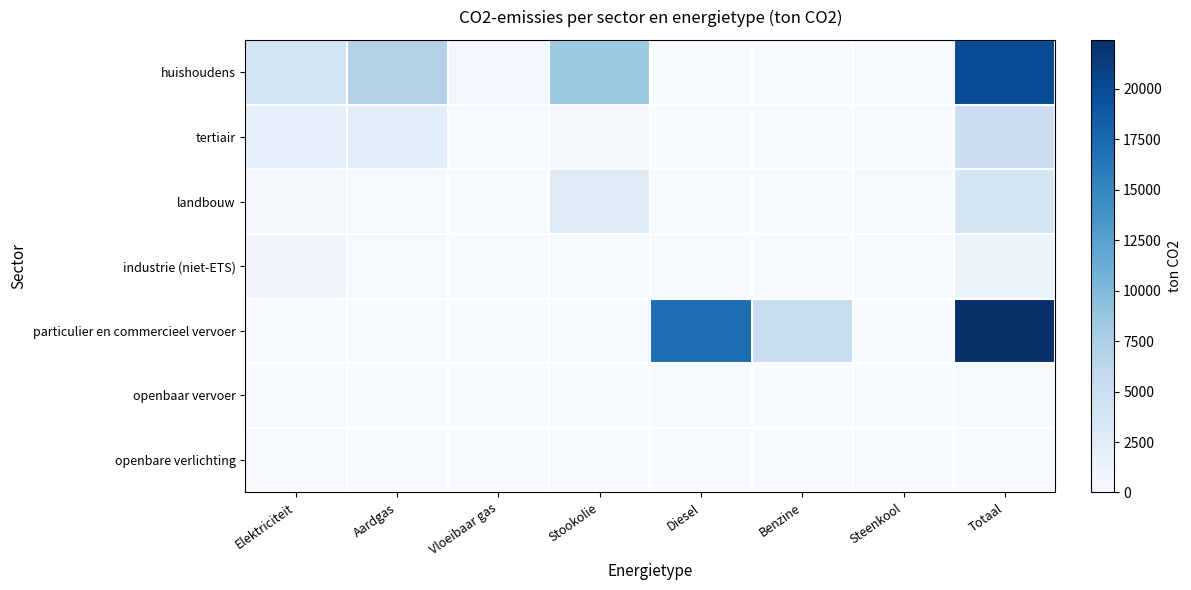

Which series has the widest spread of values?

particulier en commercieel vervoer